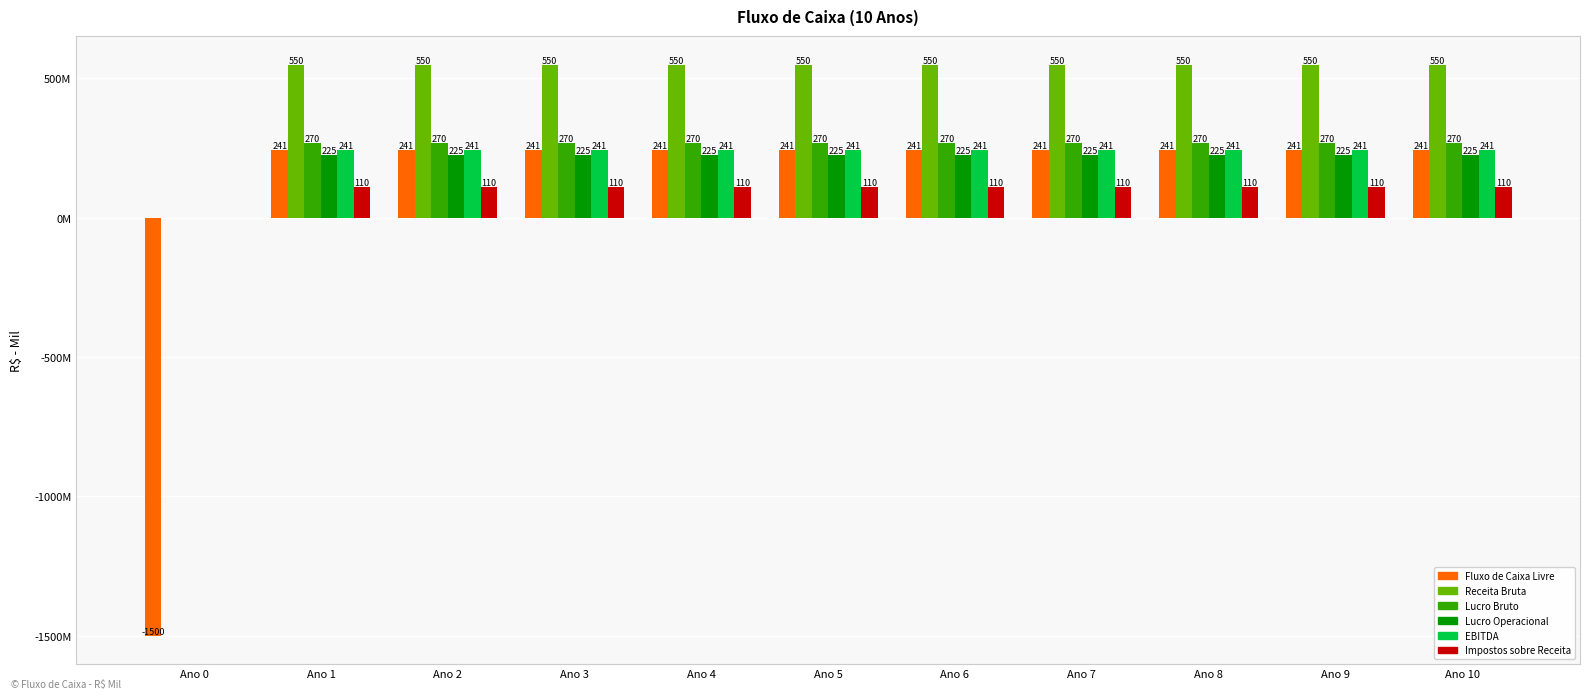

Which series has the largest range (max minus min)?

Fluxo de Caixa Livre